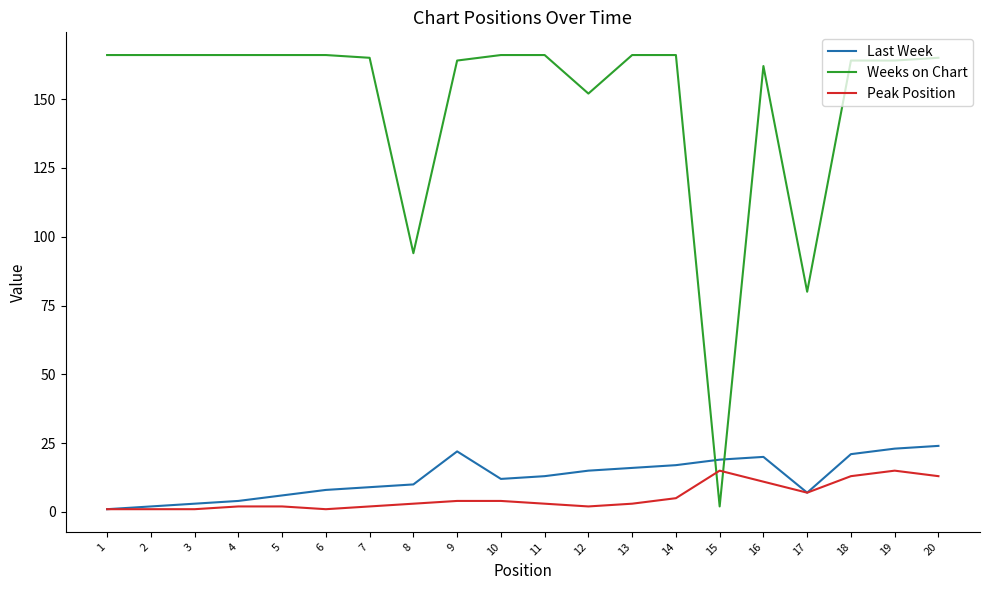

How many lines are shown in the chart?

3